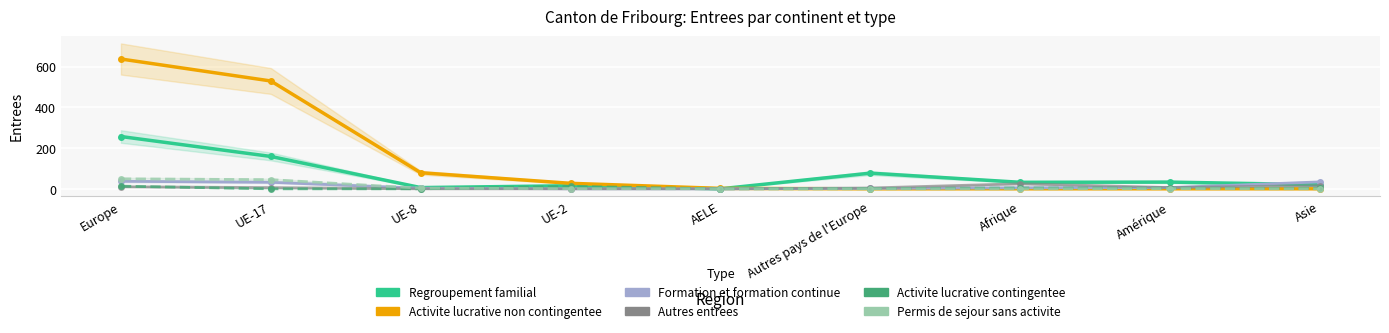

What is the maximum value shown in the chart?

638